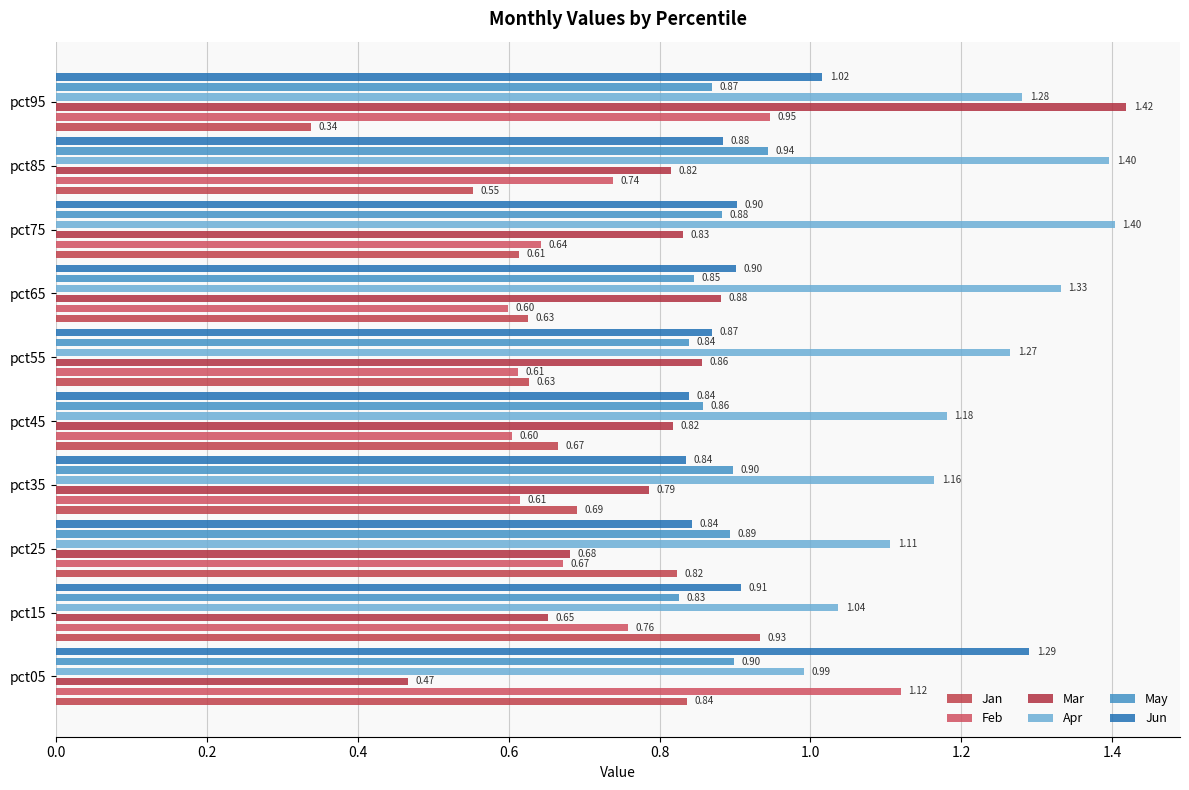

The Jan series shows 0.4 at pct25. True or false?

False